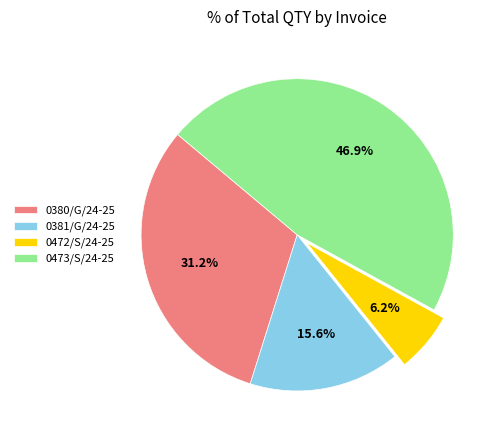

Is it true that 0472/S/24-25 is 6% of the pie?

True